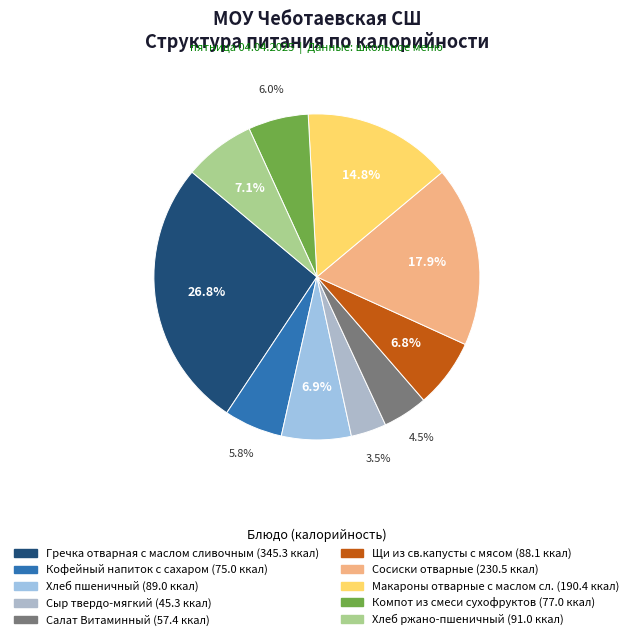

How many slices are in this pie chart?

10